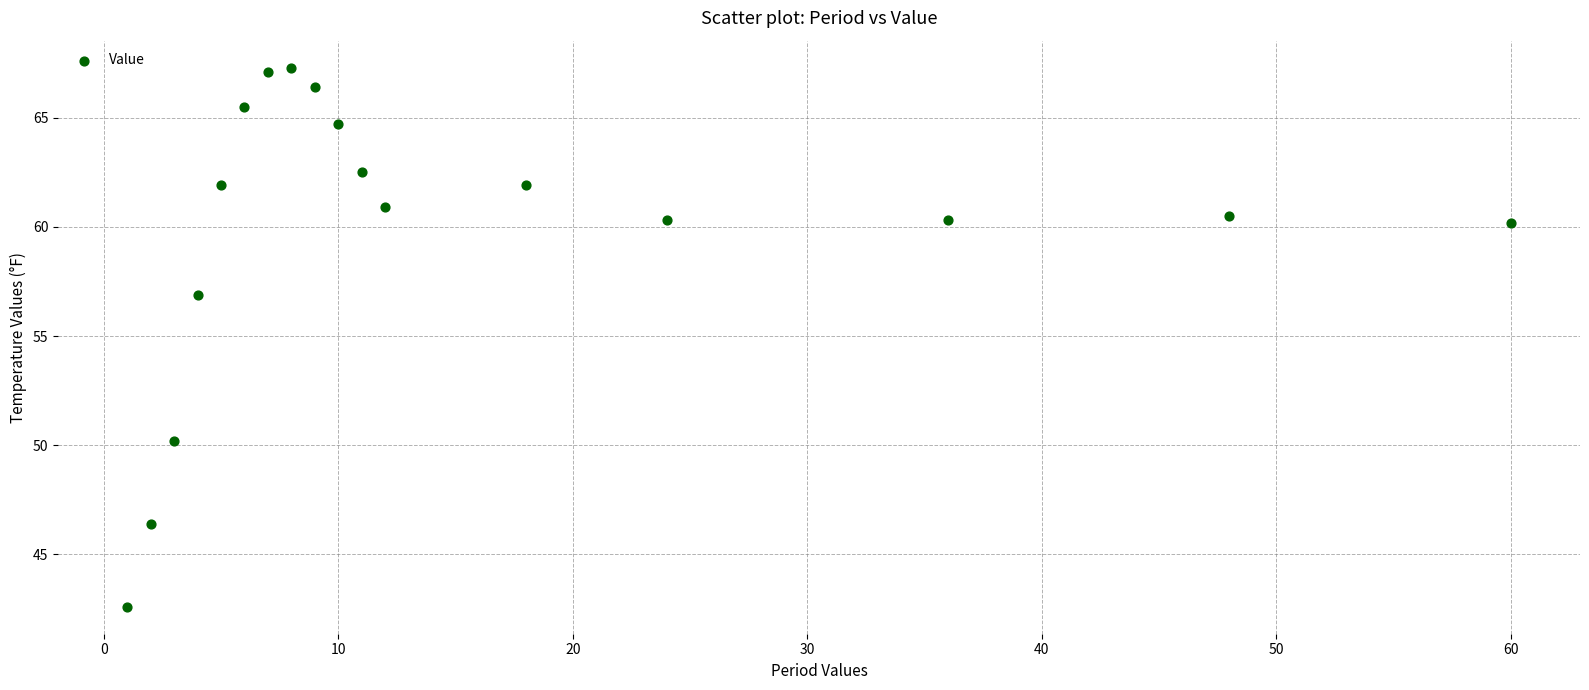

What is the range of X values (max minus min)?

59.0